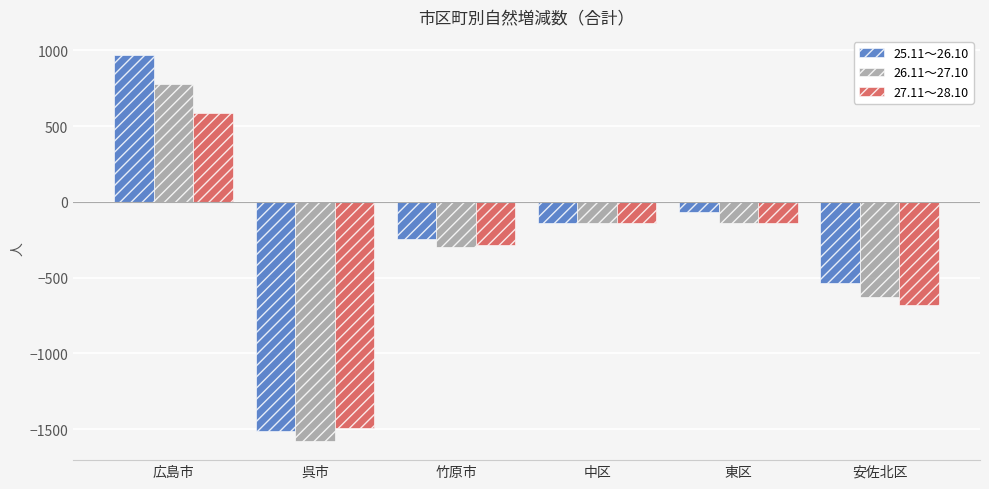

The value of 25.11～26.10 at 安佐北区 is -539. True or false?

True